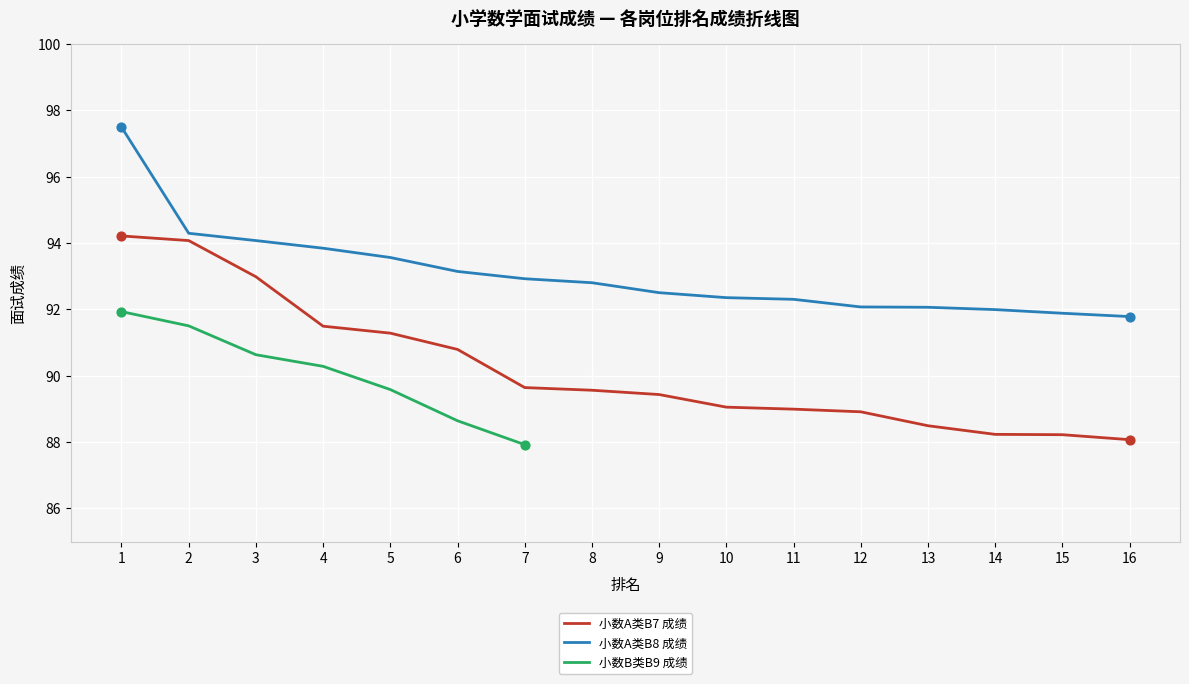

Which series has the widest spread of Y values?

小数A类B7 成绩